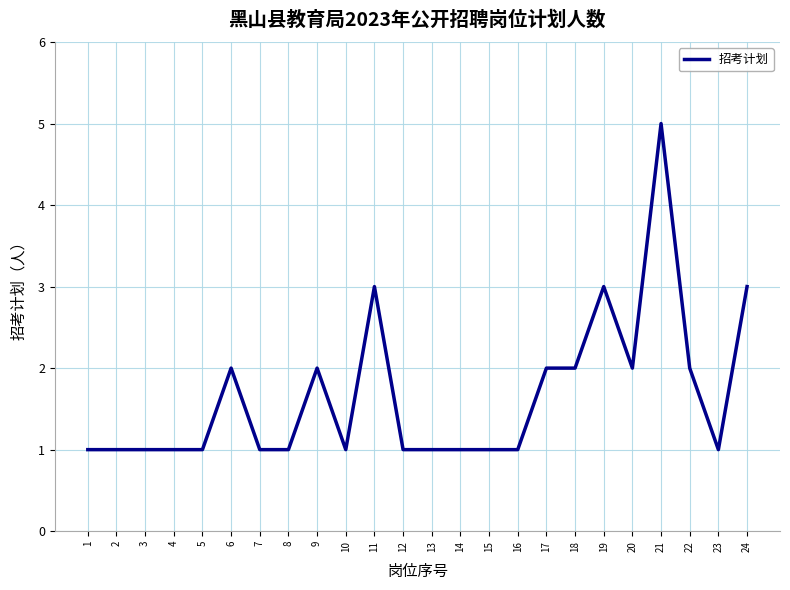

What is the minimum value shown in the chart?

1